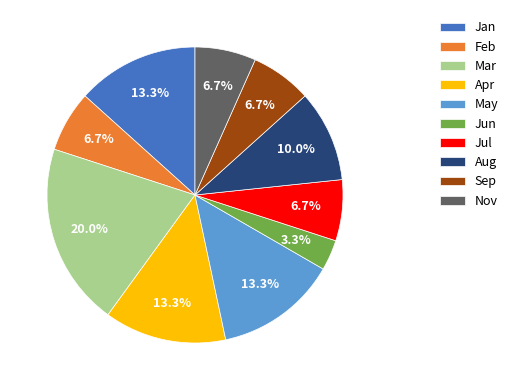

How many segments does this pie chart have?

10